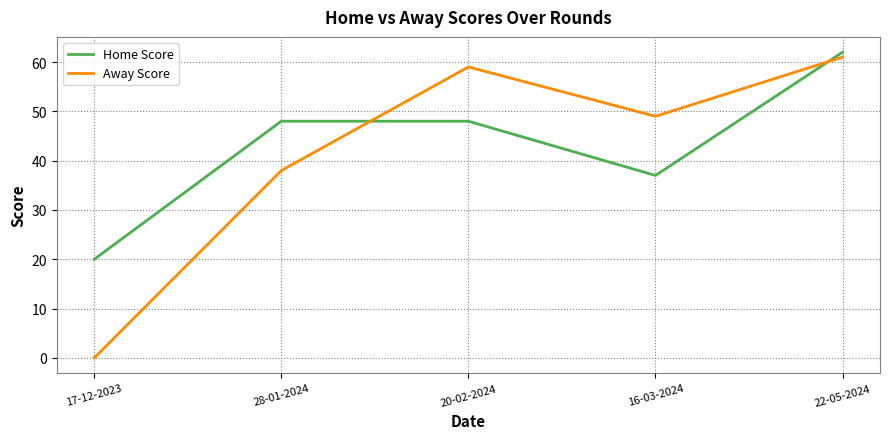

Reading right to left, list all the values displayed in this chart.

Home Score: 62	37	48	48	20
Away Score: 61	49	59	38	0